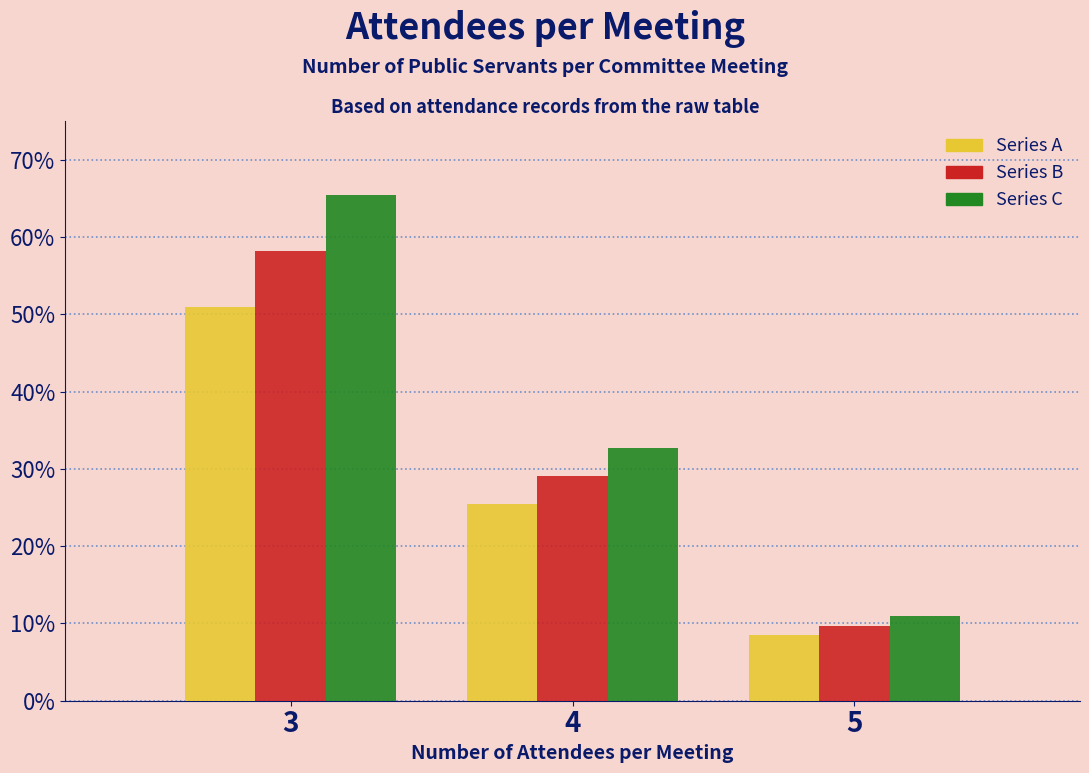

Reading right to left, list all the values displayed in this chart.

Series A: 8.5	25.5	51.0
Series B: 9.7	29.1	58.2
Series C: 10.9	32.7	65.4